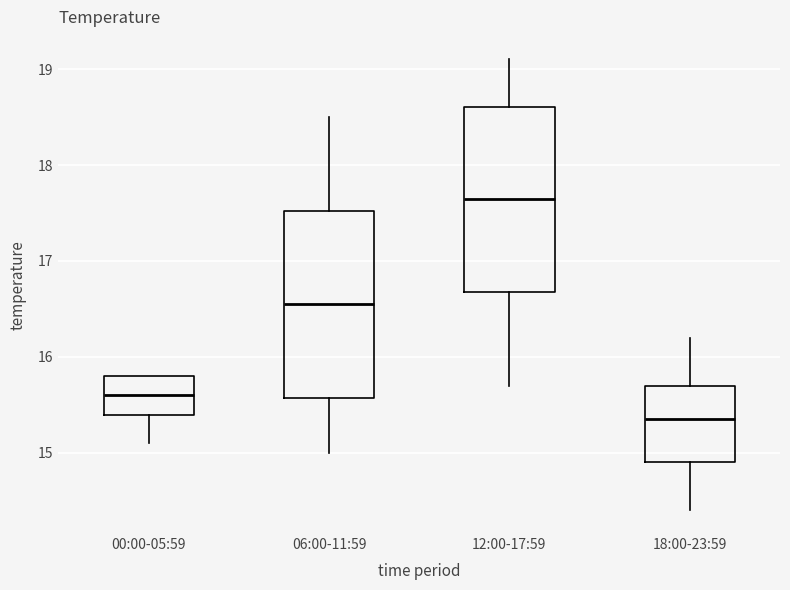

Where is the lower edge of the box for 12:00-17:59 on the y-axis? The values are not printed on the chart, so give them approximately, as read against the axis.

16.7